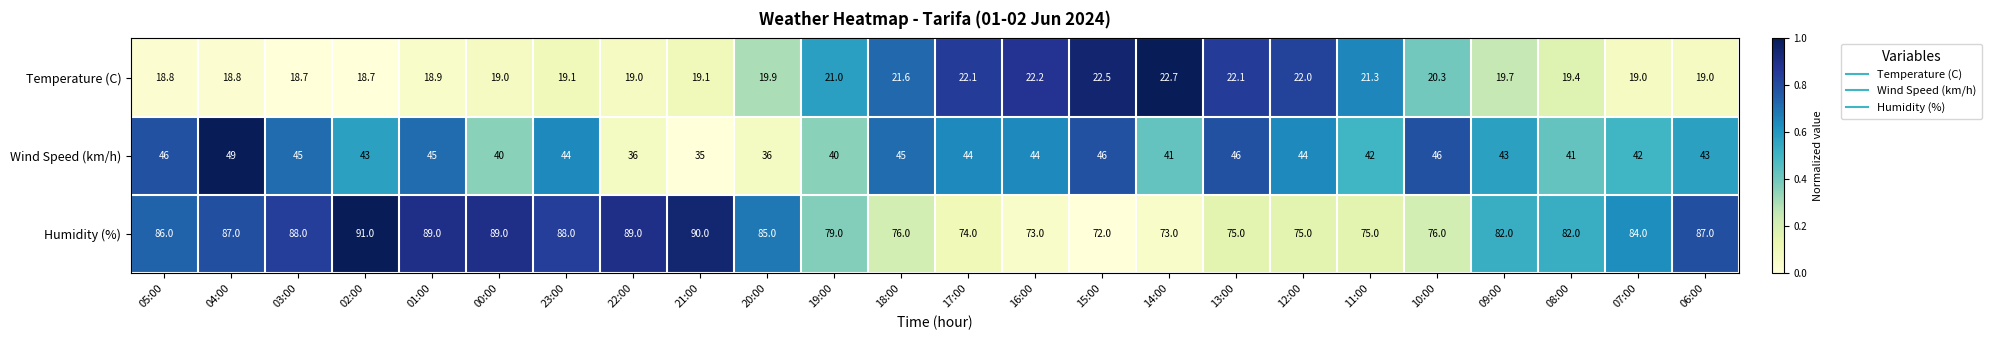

Rank the series at 20:00 from lowest to highest value.

Temperature (C), Wind Speed (km/h), Humidity (%)